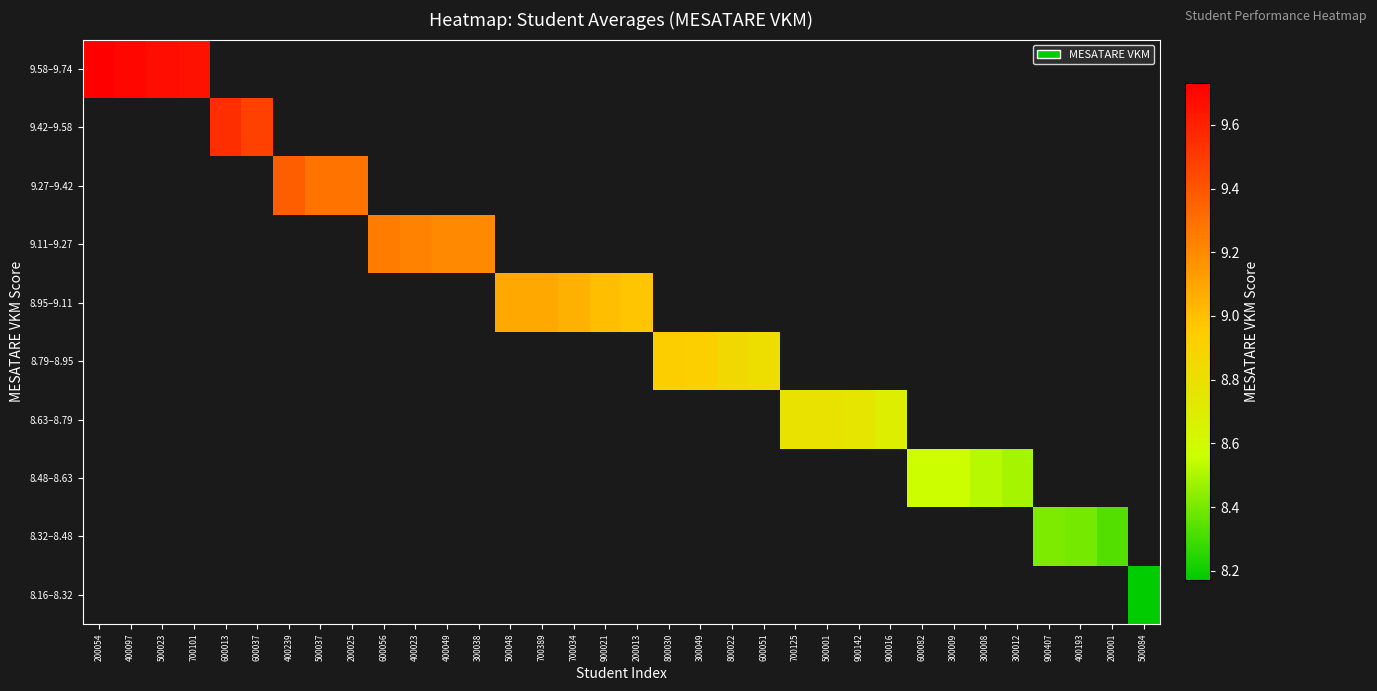

At 200013, list the series in order from smallest to largest.

8.16–8.32, 8.32–8.48, 8.48–8.63, 8.63–8.79, 8.79–8.95, 8.95–9.11, 9.11–9.27, 9.27–9.42, 9.42–9.58, 9.58–9.74